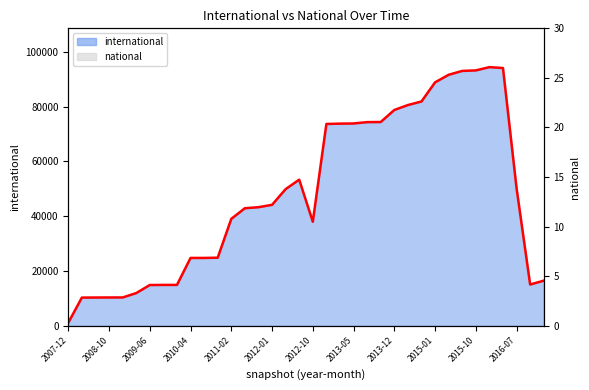

The chart shows a value of 25295 at 2014-09. True or false?

False